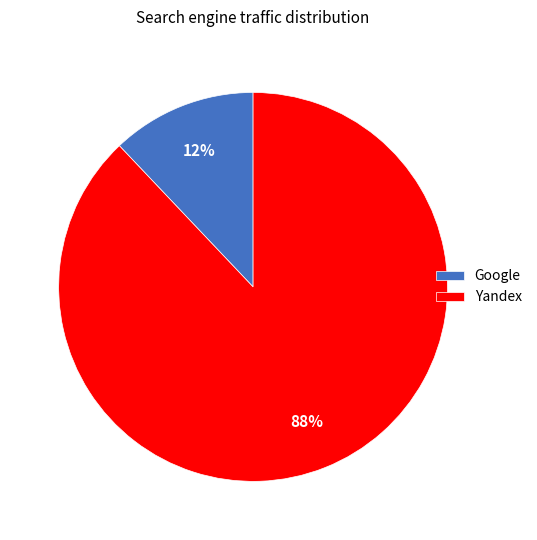

Is it true that Yandex is 88% of the pie?

True